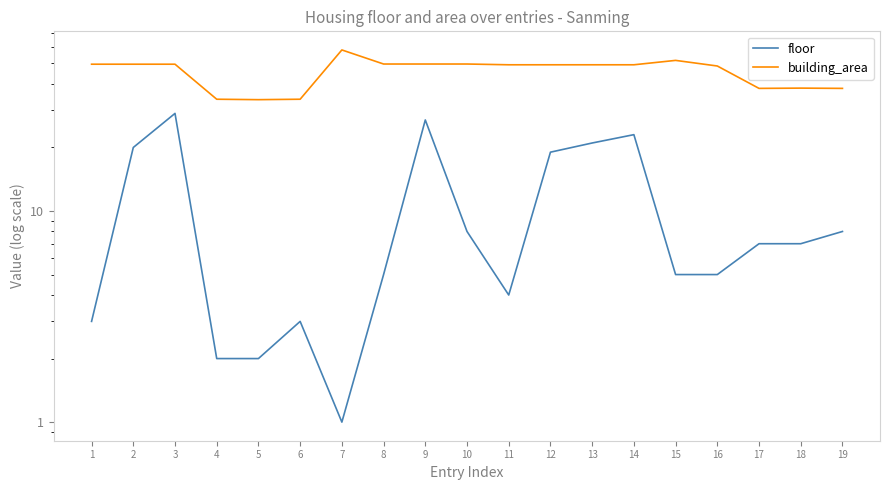

Which has a higher value, 10 or 1?

10